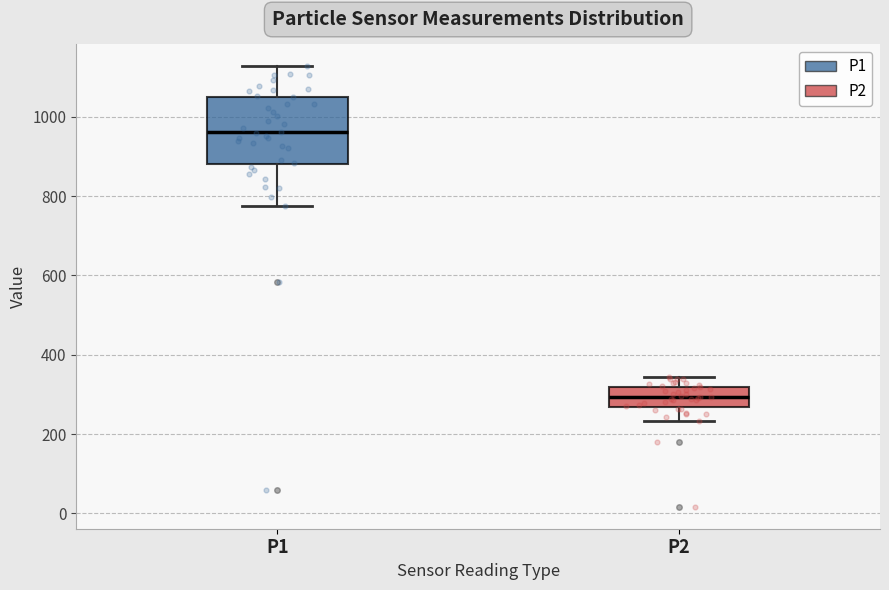

Reading left to right, read every box against the y-axis: the position of its median line, the range the box covers, and the ends of its whiskers. The values are not printed on the chart, so give them approximately, as read against the axis.

P1: median 960, box 880 to 1060, whiskers 780 to 1120
P2: median 300, box 260 to 320, whiskers 240 to 340